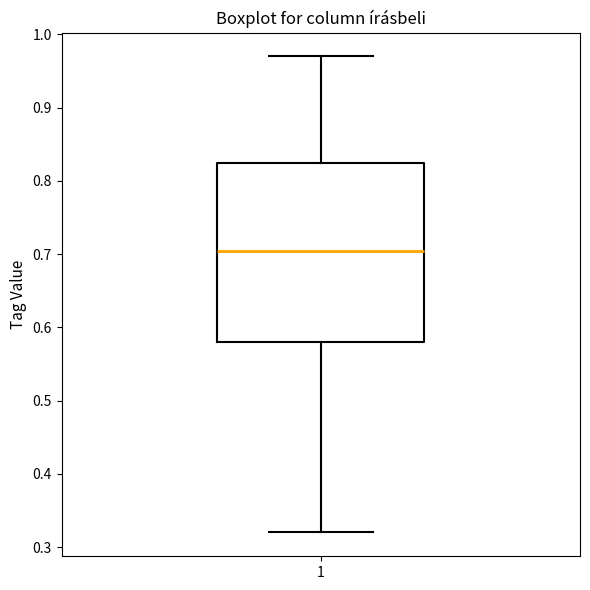

Transcribe this box plot: give where the median line is, the range the box spans, and where the two whiskers end, as read against the y-axis. The values are not printed on the chart, so give them approximately, as read against the axis.

median 0.71, box 0.58 to 0.83, whiskers 0.32 to 0.97